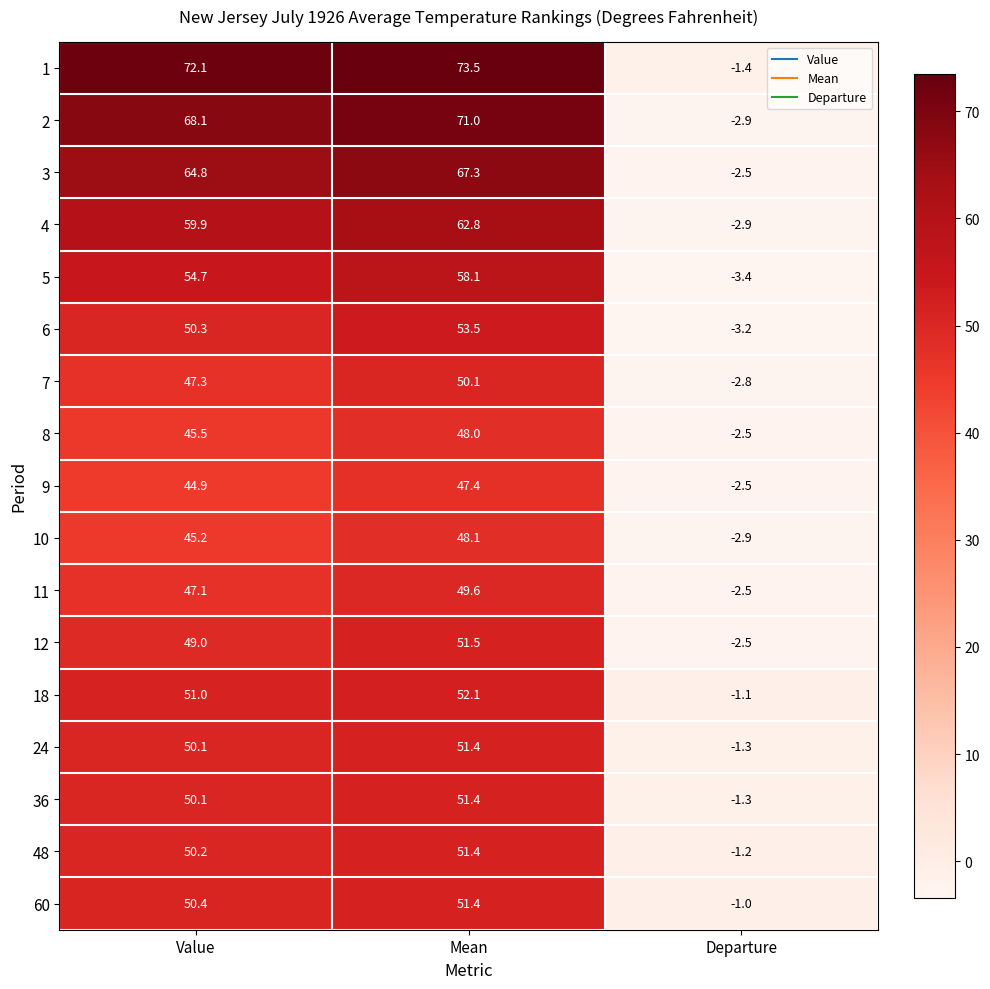

Rank the categories by 10 value from lowest to highest.

Departure, Value, Mean